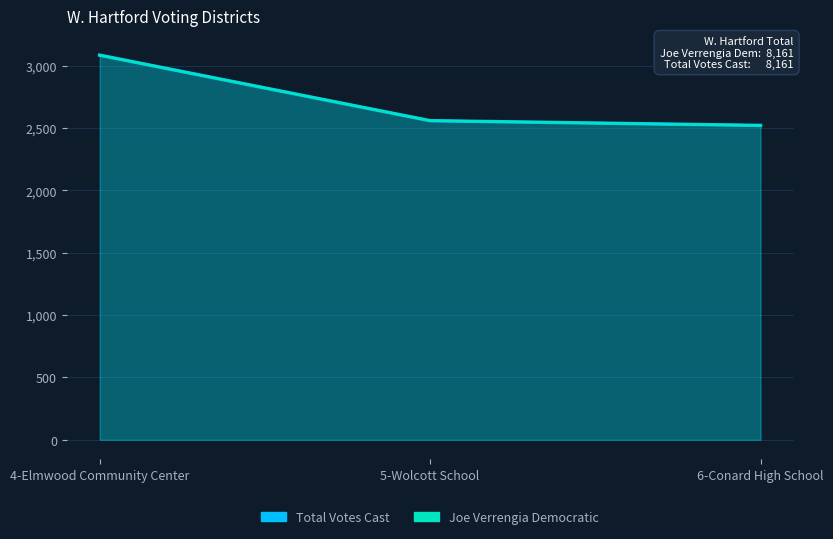

Reading left to right, transcribe all the data shown in this chart.

Joe Verrengia Democratic: 4-Elmwood Community Center=3083	5-Wolcott School=2558	6-Conard High School=2520
Total Votes Cast: 4-Elmwood Community Center=3083	5-Wolcott School=2558	6-Conard High School=2520